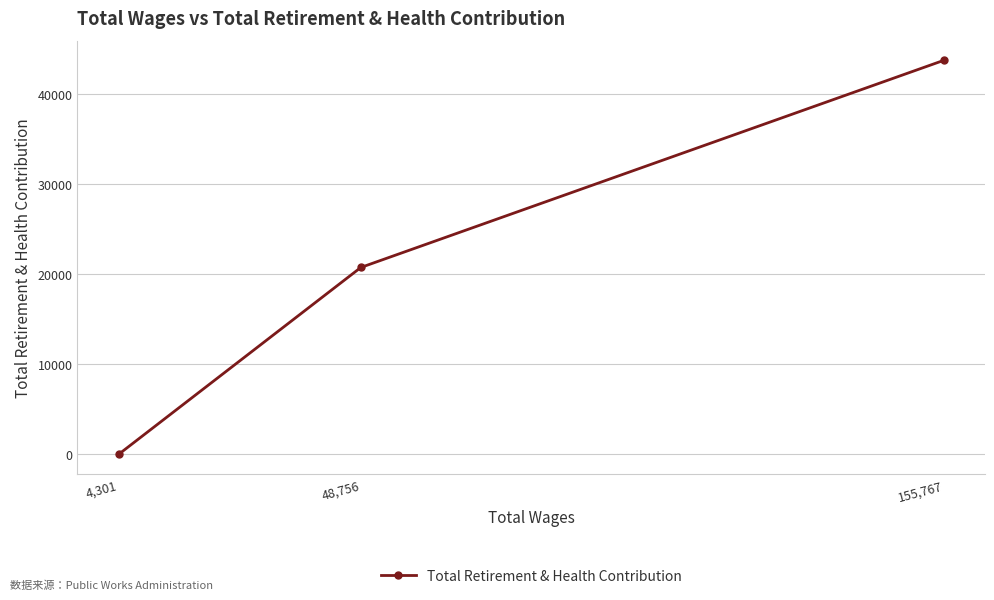

What is the difference between the values at 48,756 and 4,301?

20762